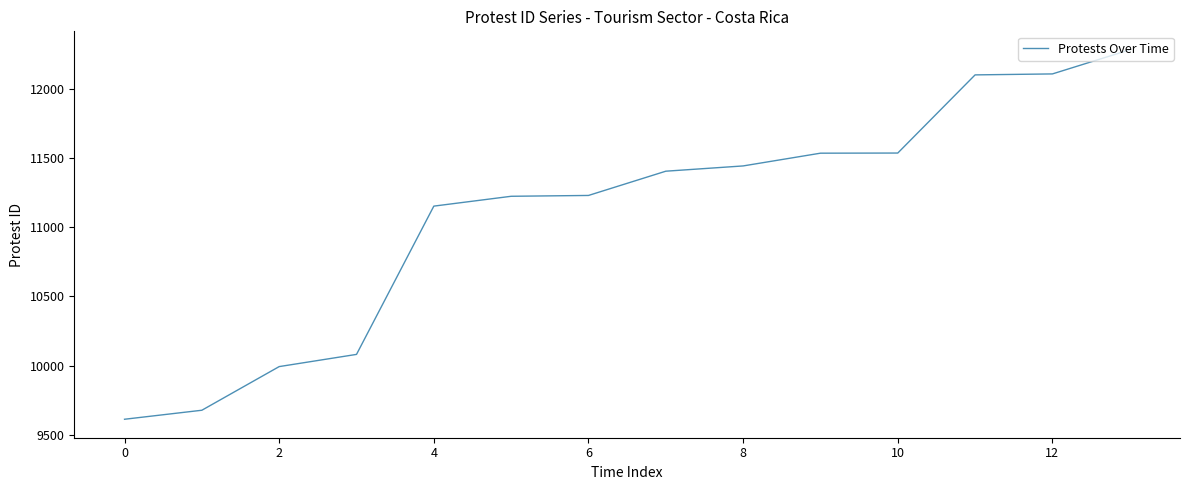

What is the sum of all values?

155373